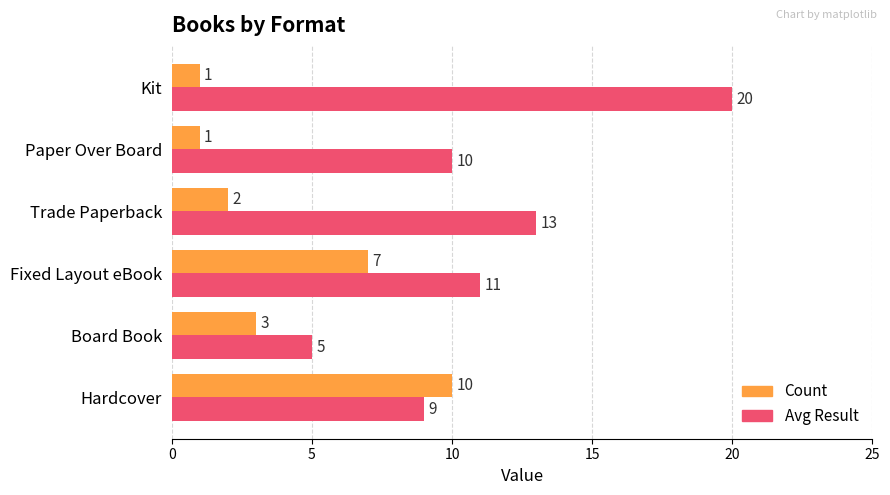

At which label does Avg Result reach its minimum?

Board Book